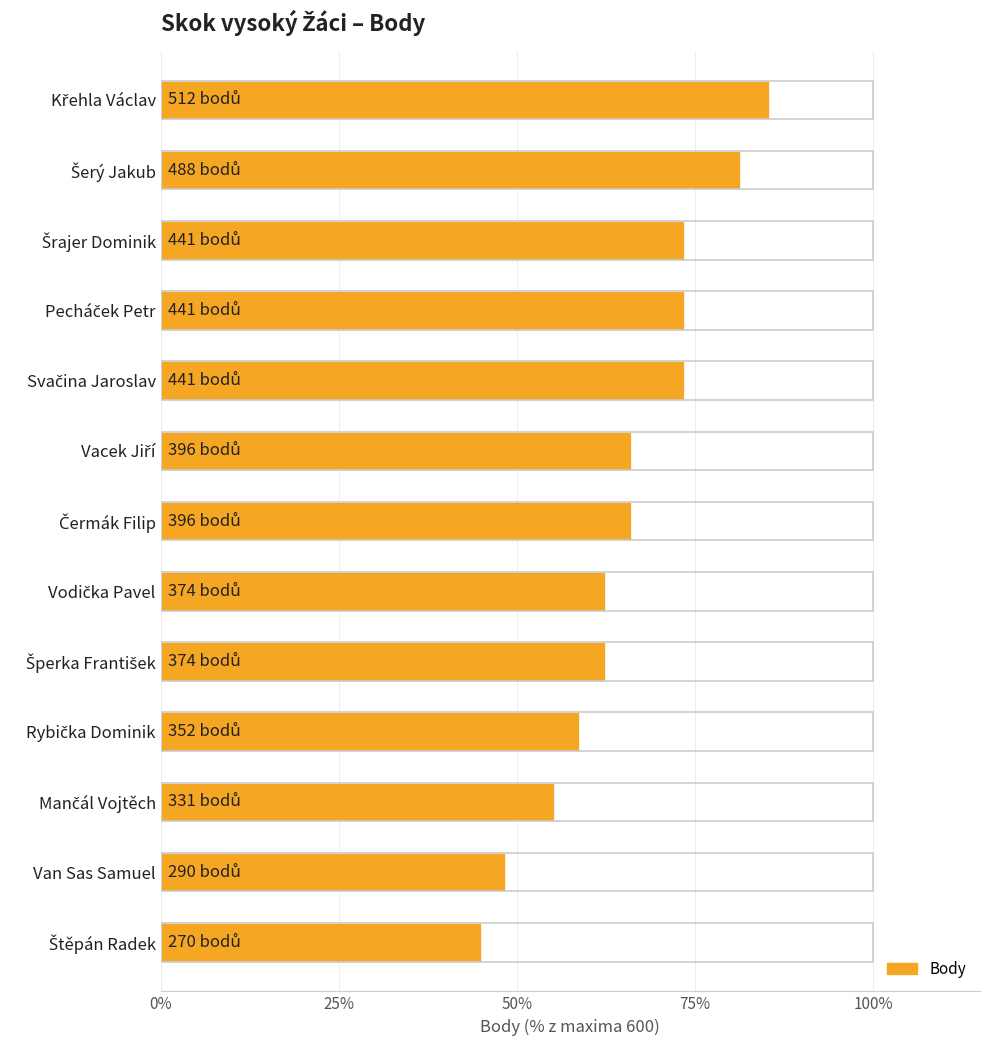

Are the bars horizontal?

Yes